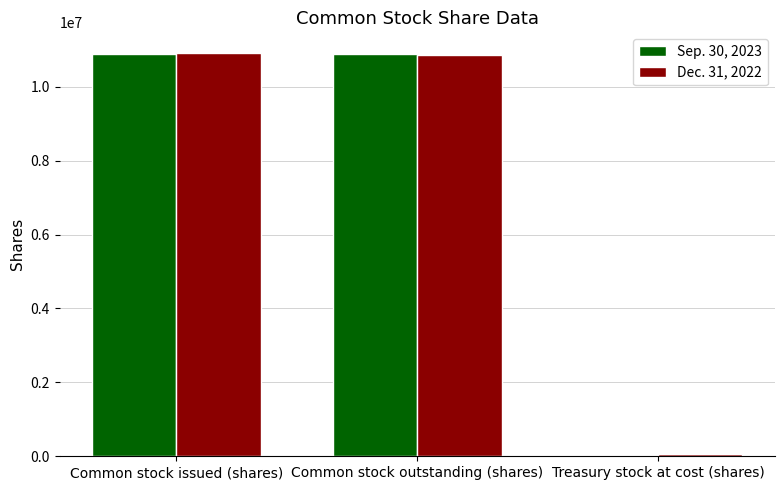

The Sep. 30, 2023 series shows 10892000 at Common stock outstanding (shares). True or false?

True